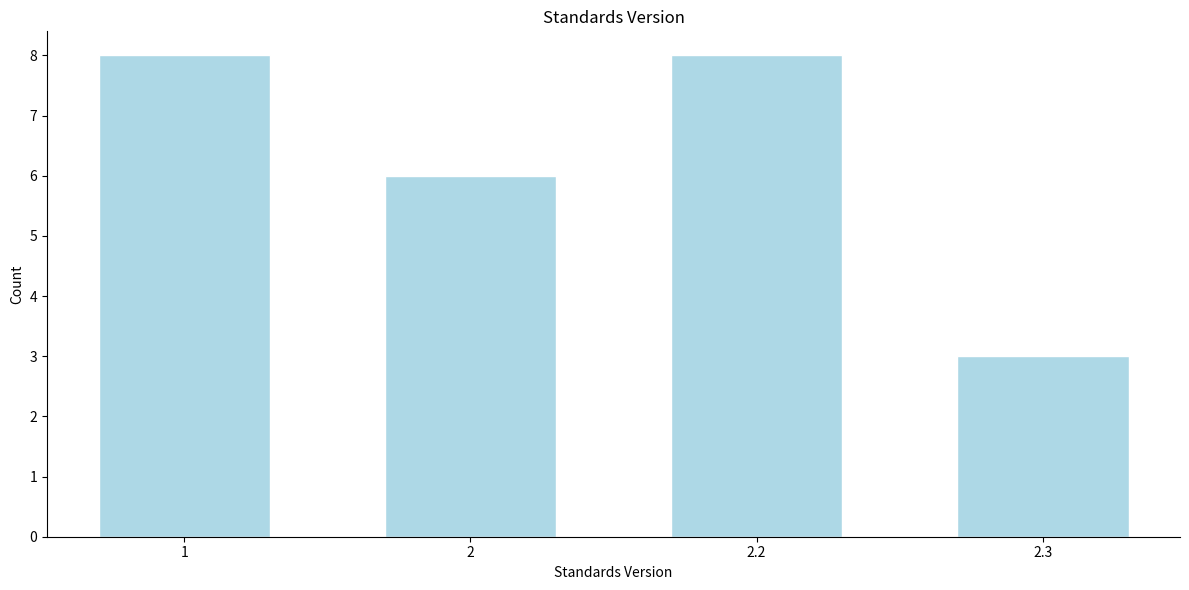

Reading left to right, list all the values displayed in this chart.

1=8	2=6	2.2=8	2.3=3